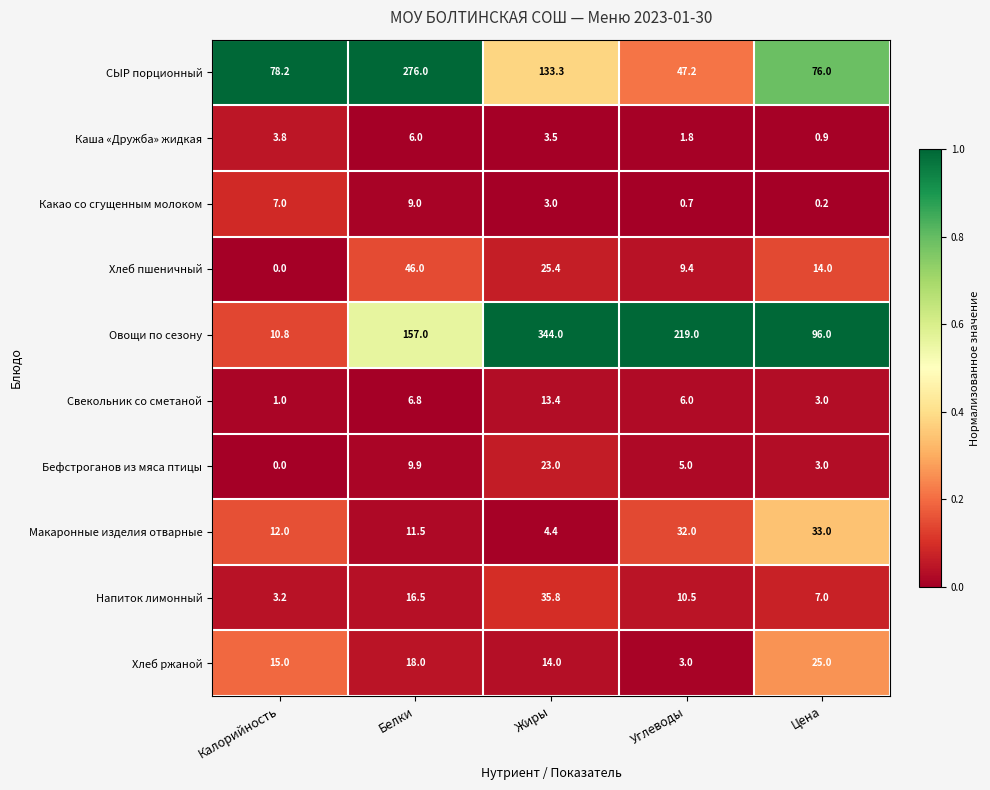

List the series in order of their peak value, highest first.

Овощи по сезону, СЫР порционный, Хлеб пшеничный, Напиток лимонный, Макаронные изделия отварные, Хлеб ржаной, Бефстроганов из мяса птицы, Свекольник со сметаной, Какао со сгущенным молоком, Каша «Дружба» жидкая